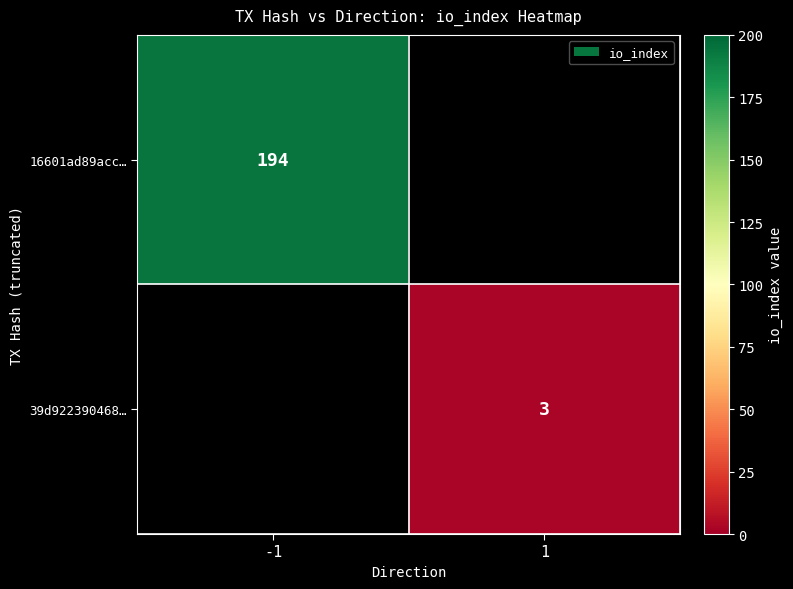

The 16601ad89acc… series shows 124 at -1. True or false?

False